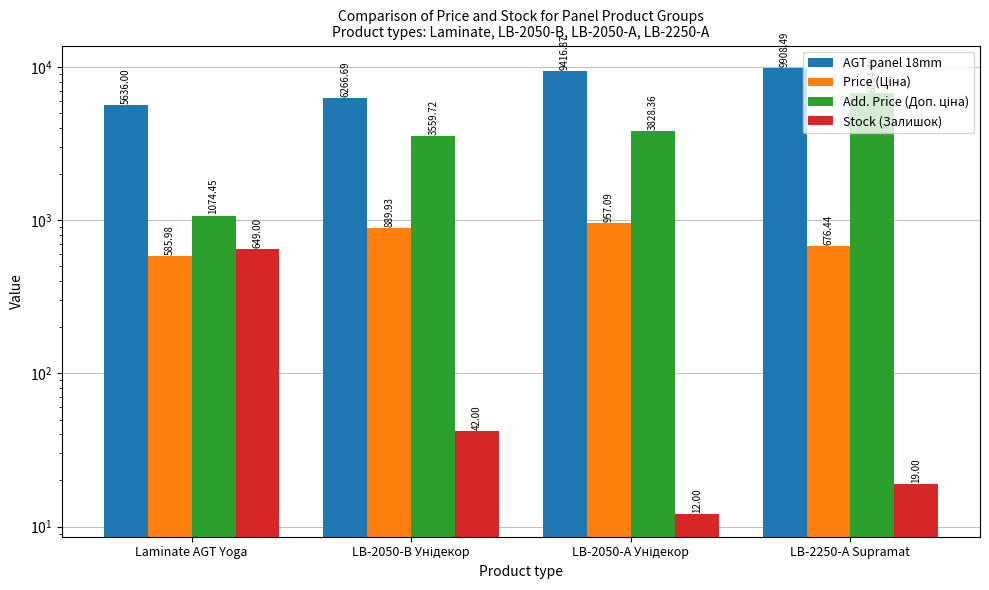

What is the difference between the Stock (Залишок) values at Laminate AGT Yoga and LB-2050-А Унідекор?

637.0